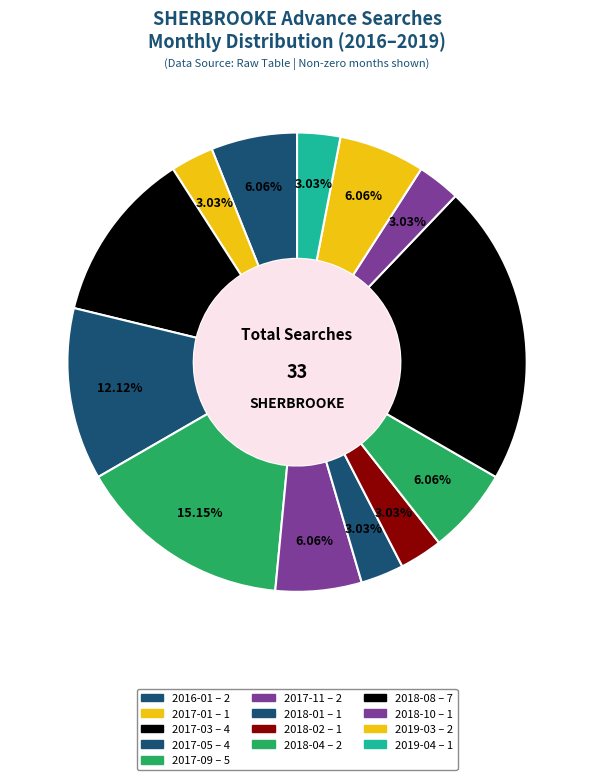

How many segments does this pie chart have?

13